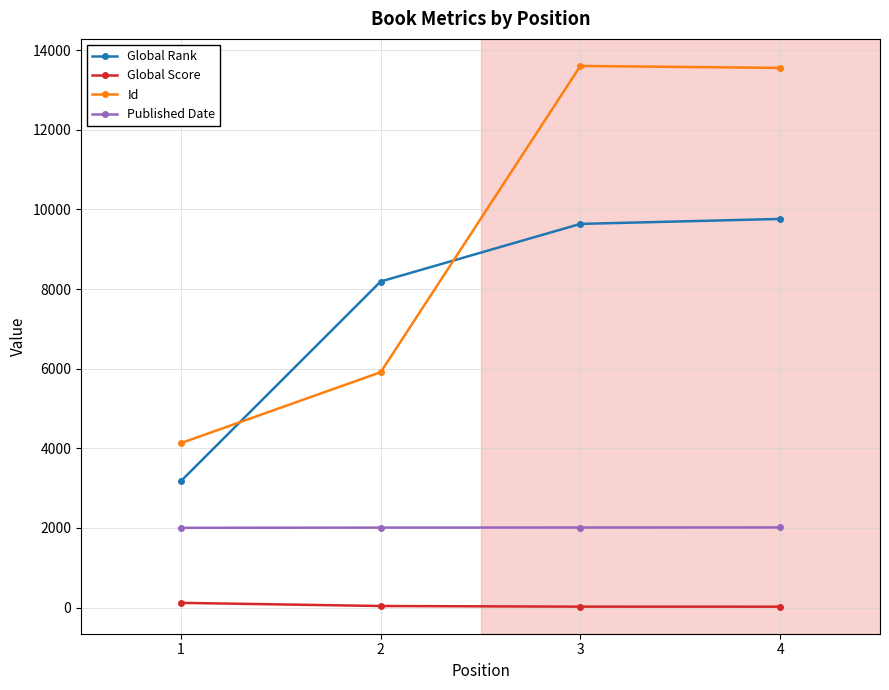

Which series has the largest range (max minus min)?

Id